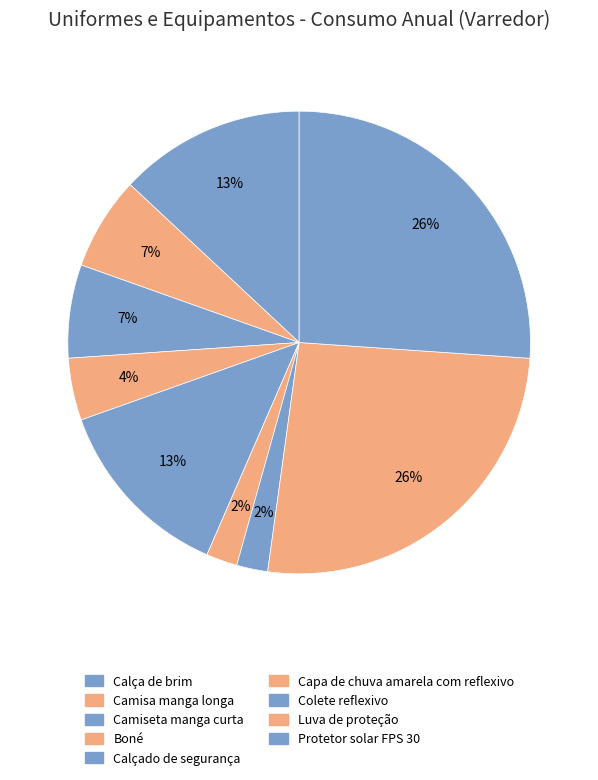

True or false: Capa de chuva amarela com reflexivo accounts for 2% of the total.

True